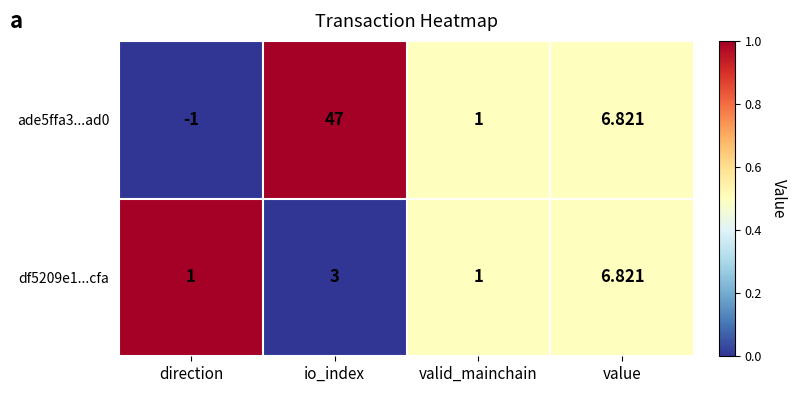

At which category is the sum across all series the highest?

io_index